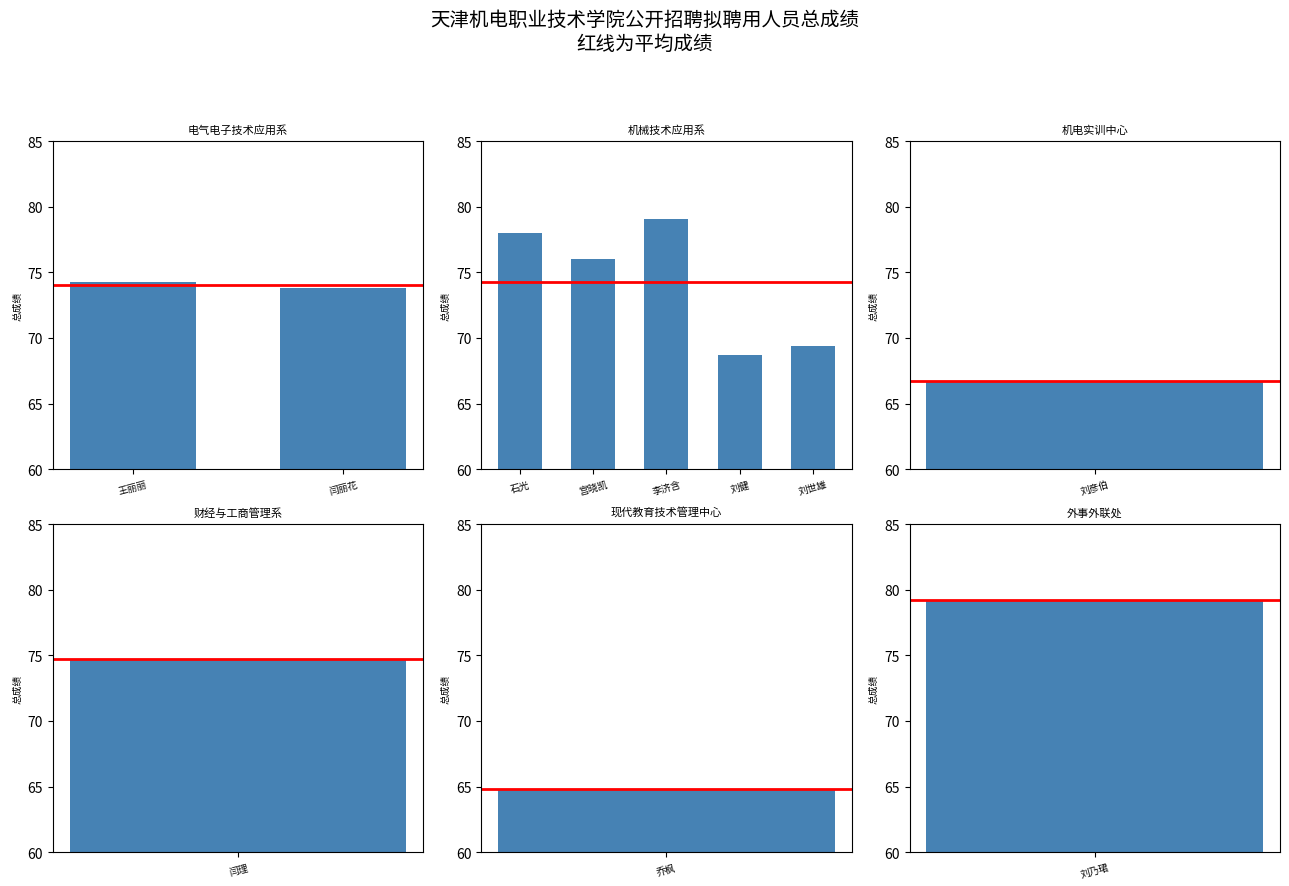

Approximately how many times larger is the value at 刘彦伯 compared to 乔枫?

1.0